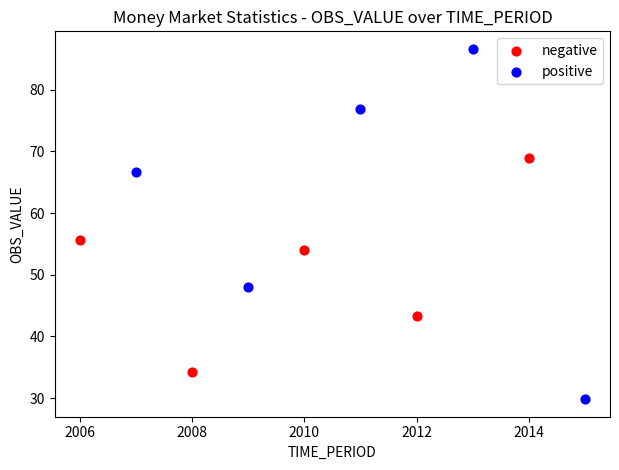

Which series has the largest Y range (max minus min)?

positive